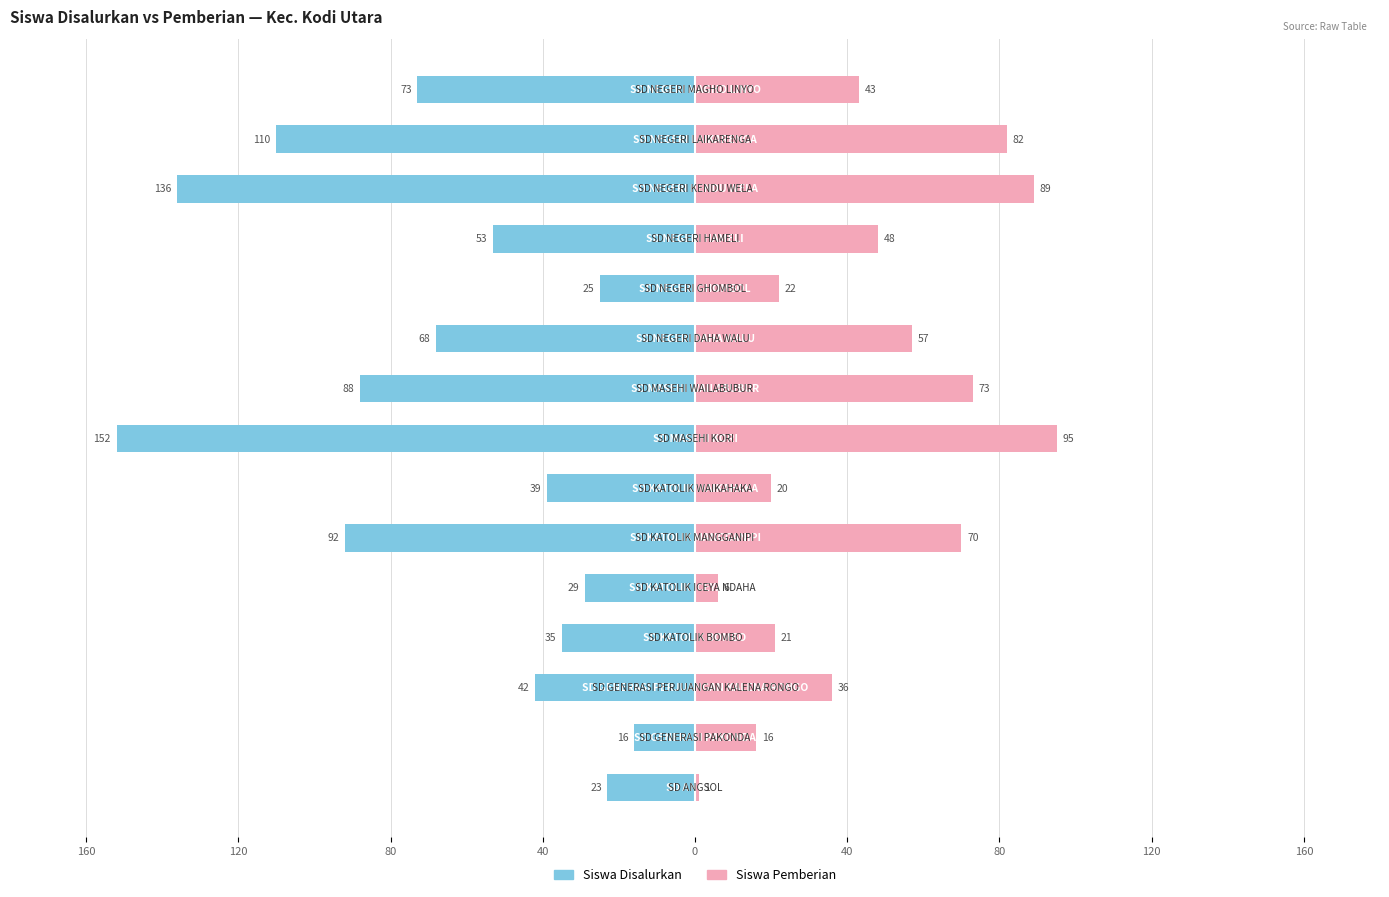

Reading left to right, what are all the values shown in this chart?

Siswa Disalurkan: -23	-16	-42	-35	-29	-92	-39	-152	-88	-68	-25	-53	-136	-110	-73
Siswa Pemberian: 1	16	36	21	6	70	20	95	73	57	22	48	89	82	43